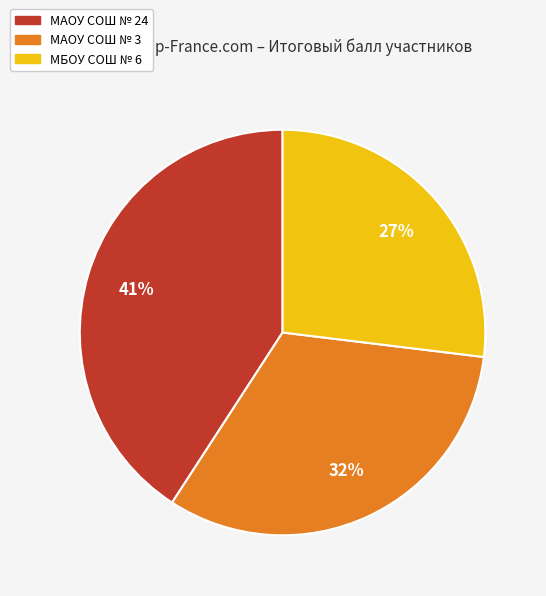

Which category has the biggest portion of the pie?

МАОУ СОШ № 24